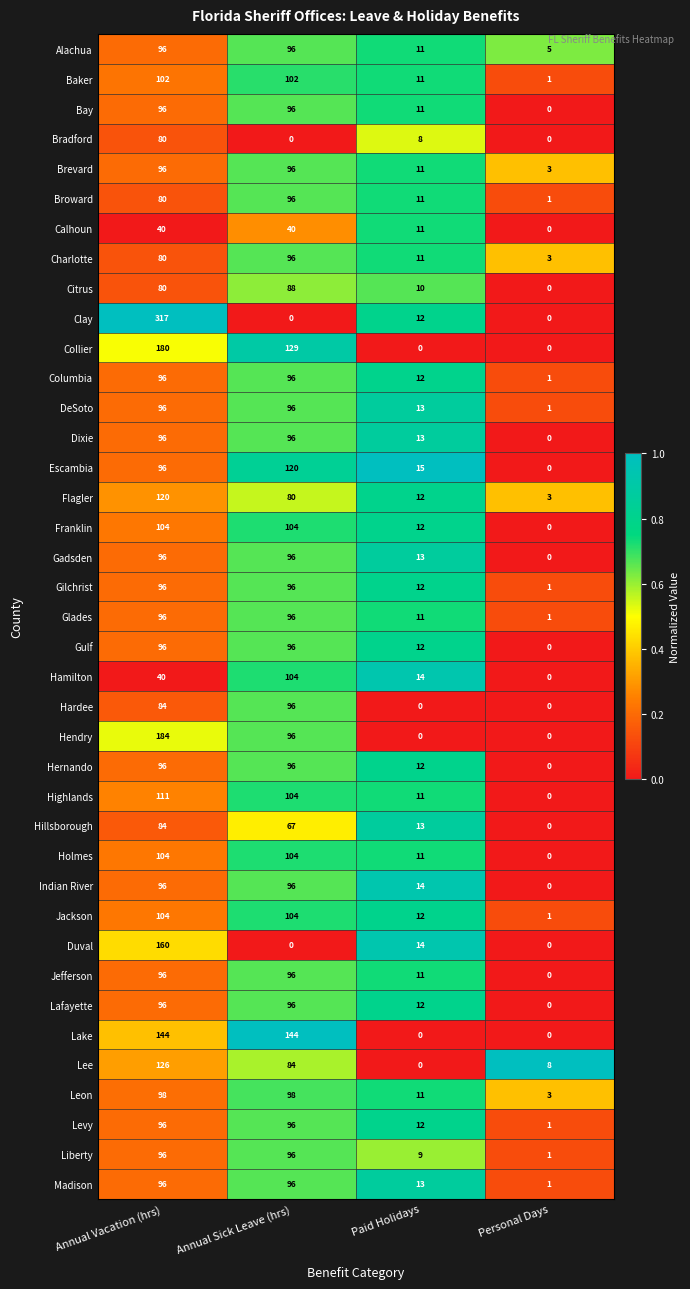

Is it true that Collier equals -69 at Paid Holidays?

False